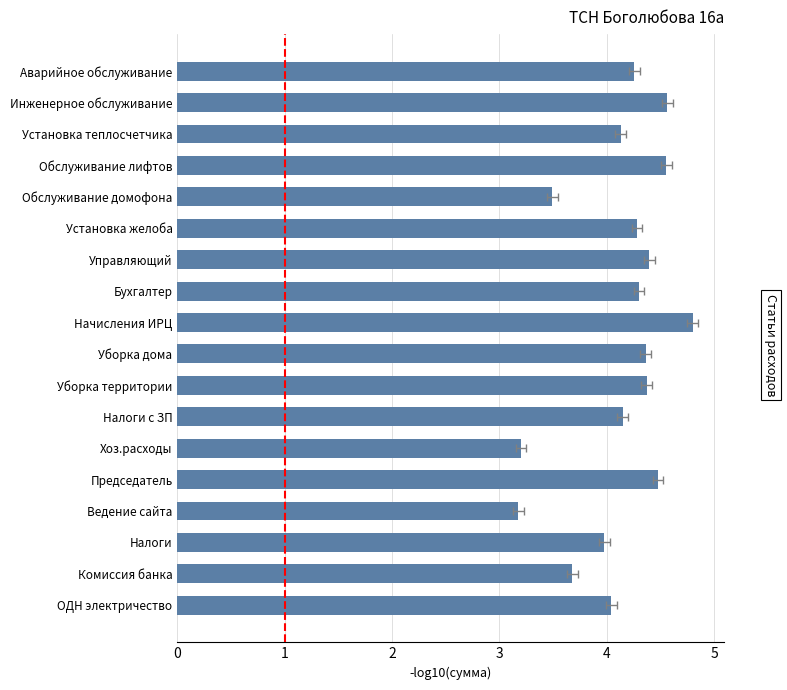

Approximately how many times larger is the value at Установка теплосчетчика compared to ОДН электричество?

1.0